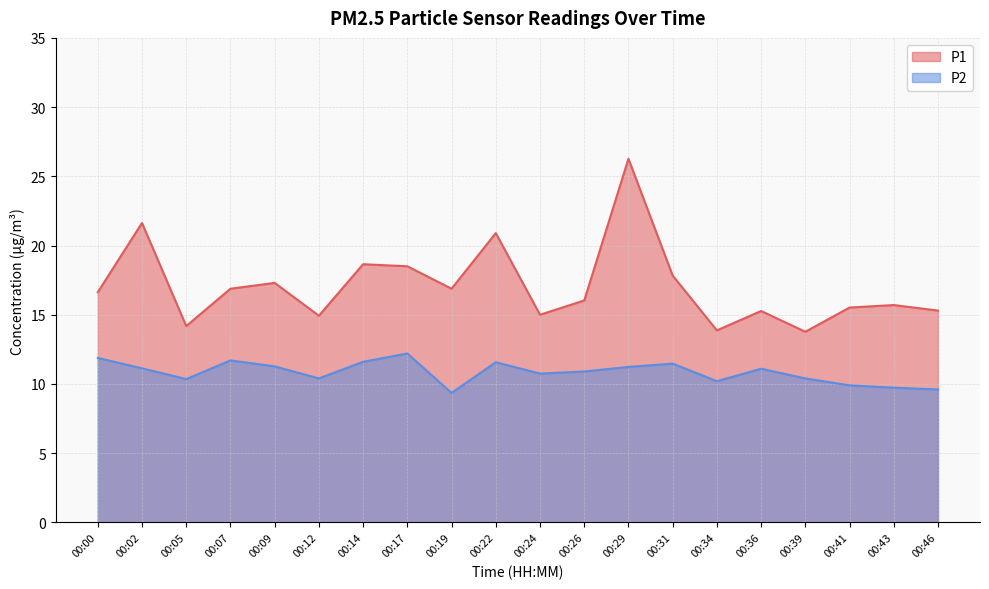

What is the smallest value displayed?

9.3